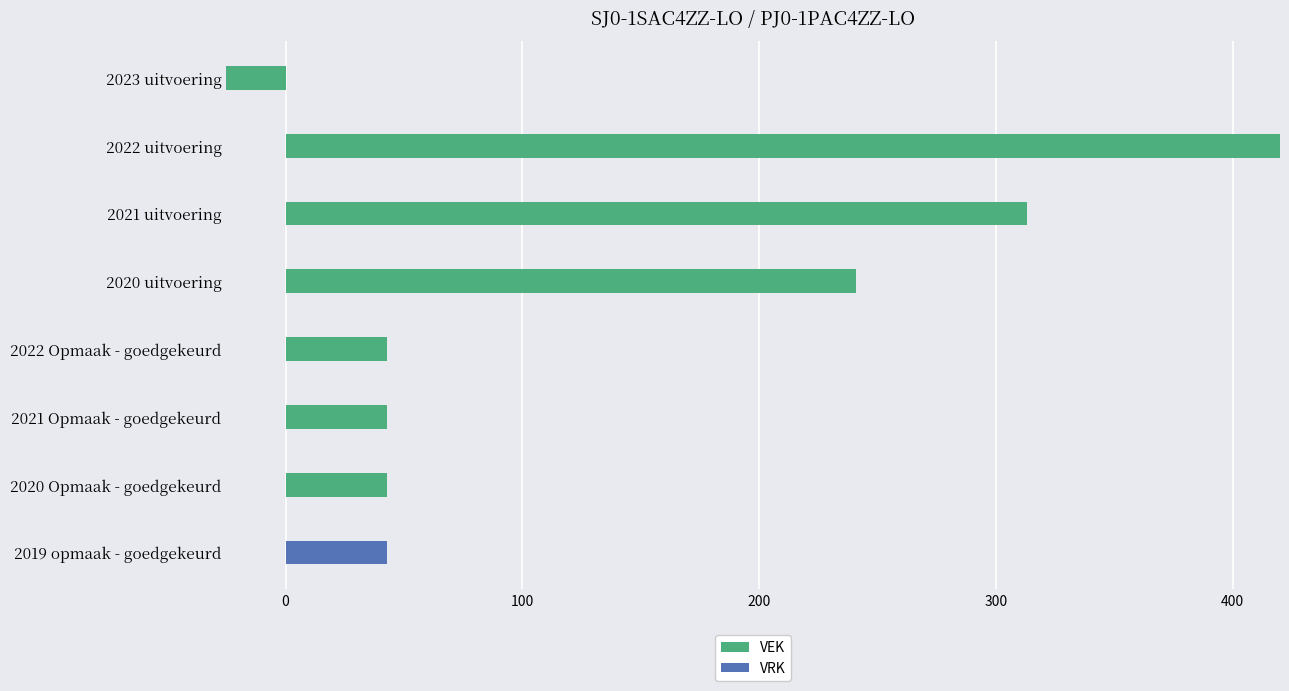

Is it true that VEK equals 71 at 300?

False